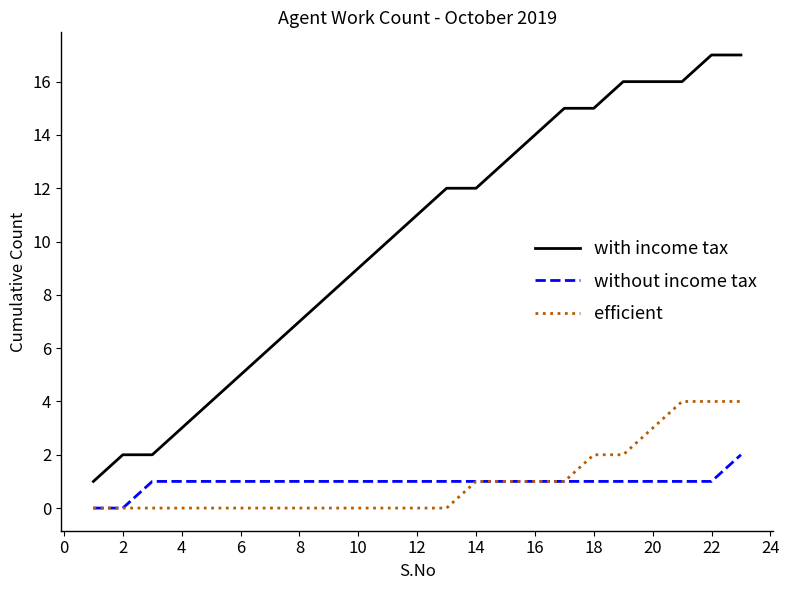

Which series has the largest range (max minus min)?

with income tax